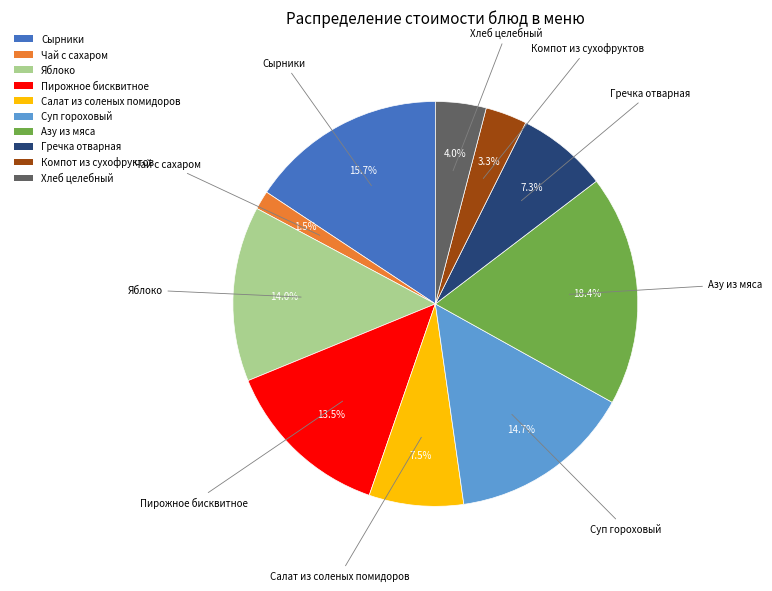

How many slices are in this pie chart?

10